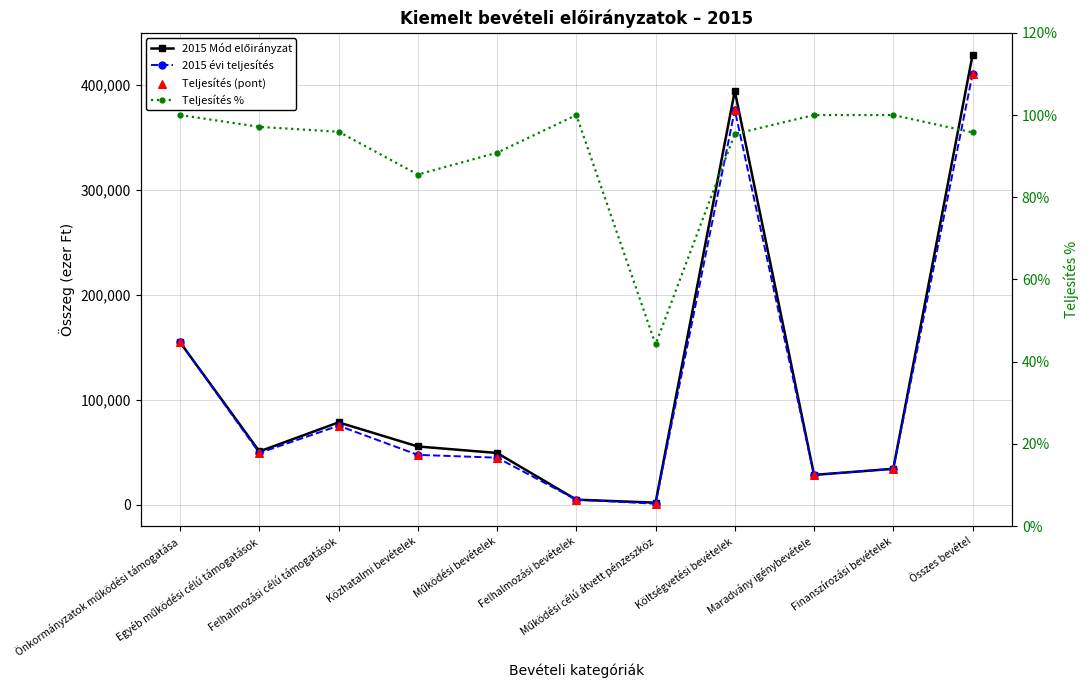

Which series contains the lowest Y value?

Teljesítés %